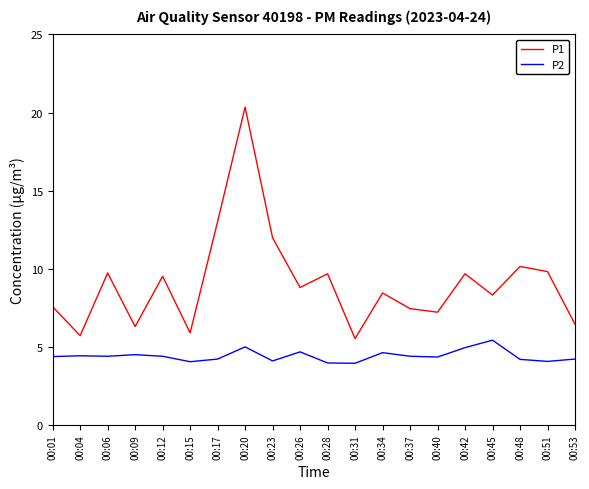

At which label does P1 first exceed 8?

00:06